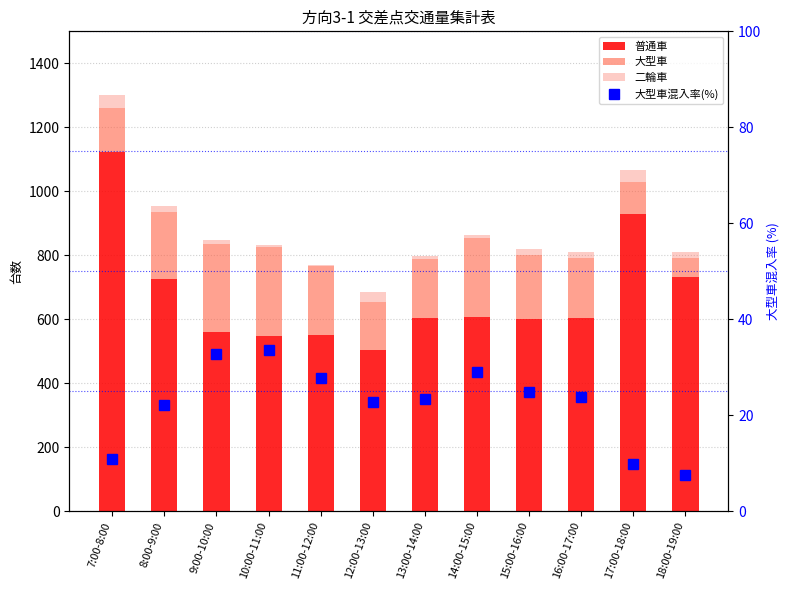

Reading left to right, what are all the values shown in this chart?

普通車: 1123.0	727.0	560.0	548.0	552.0	505.0	604.0	606.0	602.0	604.0	929.0	732.0
大型車: 137.0	207.0	274.0	277.0	213.0	149.0	185.0	247.0	198.0	188.0	101.0	60.0
二輪車: 42.0	19.0	13.0	8.0	6.0	30.0	10.0	9.0	20.0	18.0	38.0	17.0
大型車混入率(%): 10.9	22.2	32.9	33.6	27.8	22.8	23.4	29.0	24.8	23.7	9.8	7.6